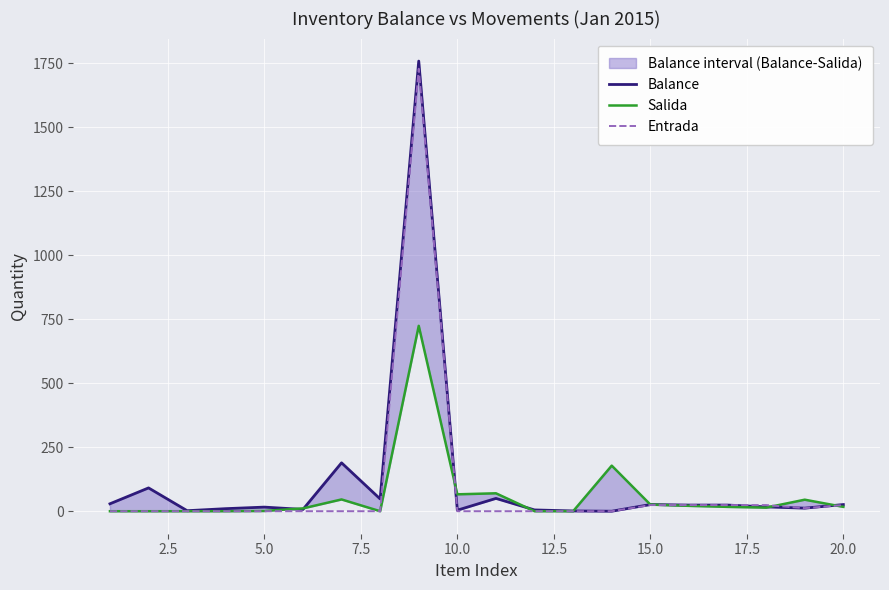

What is the difference between the maximum and minimum values in the Entrada series?

1728